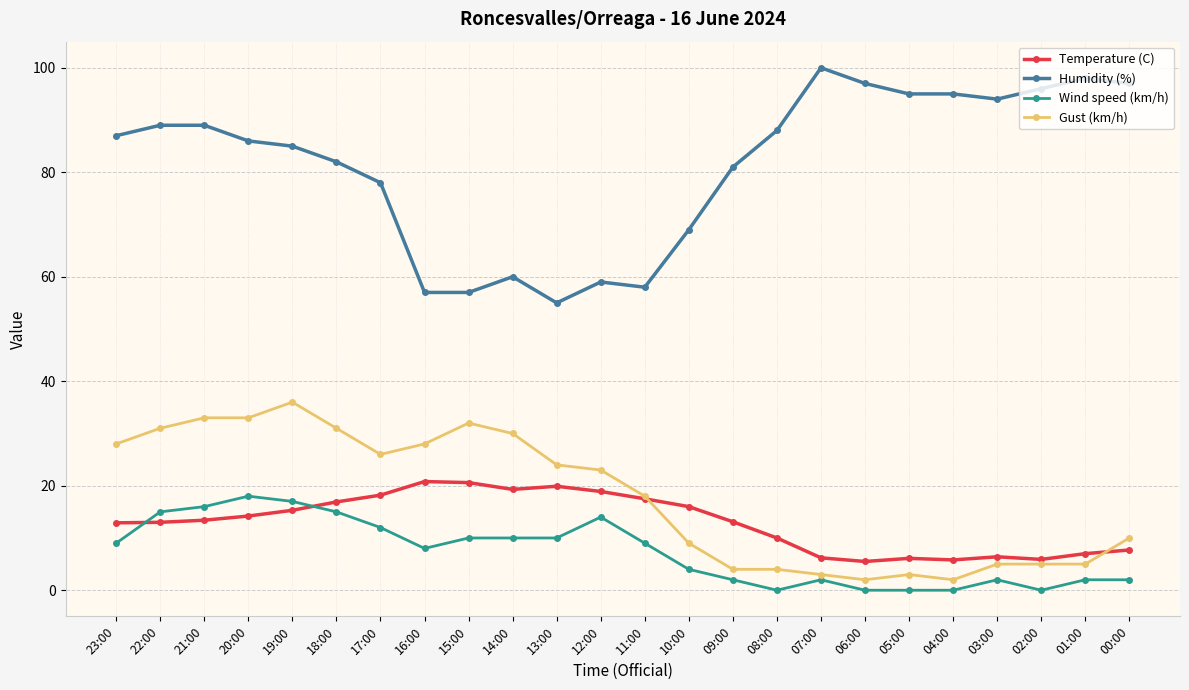

Is the value of Wind speed (km/h) at 11:00 greater than the value of Humidity (%) at 02:00?

No